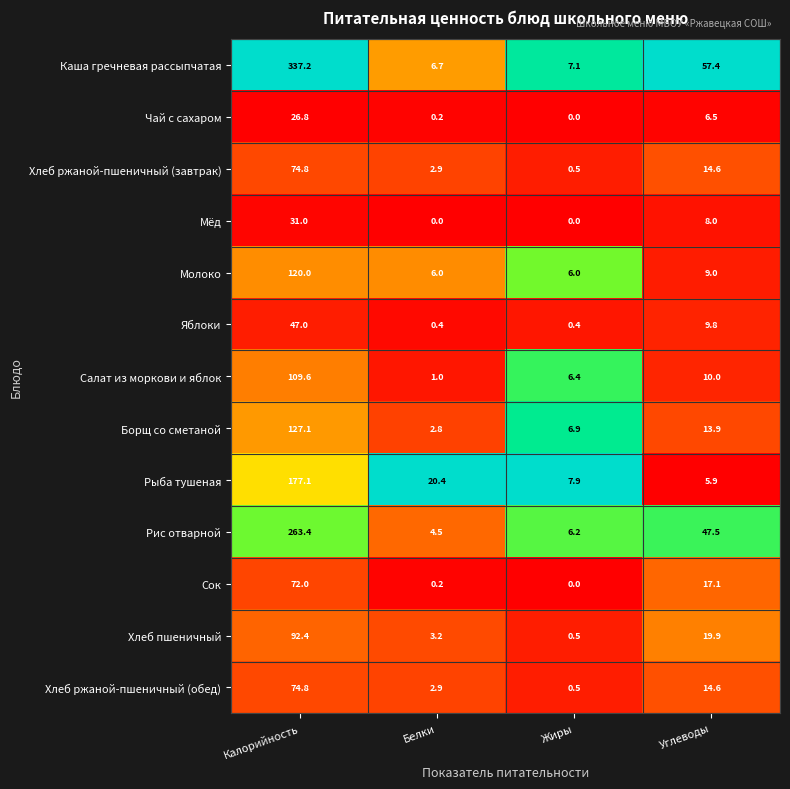

Which category has the highest value across all series?

Калорийность